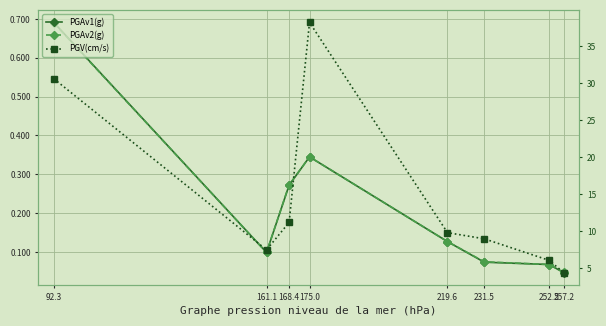

Between 92.3 and 219.6, which is larger?

92.3